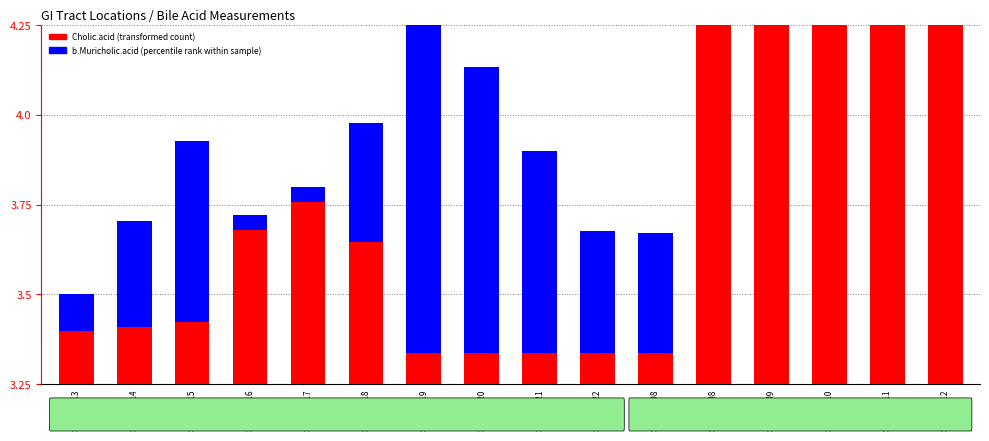

Read the Cholic.acid value at S00012913.

3.4